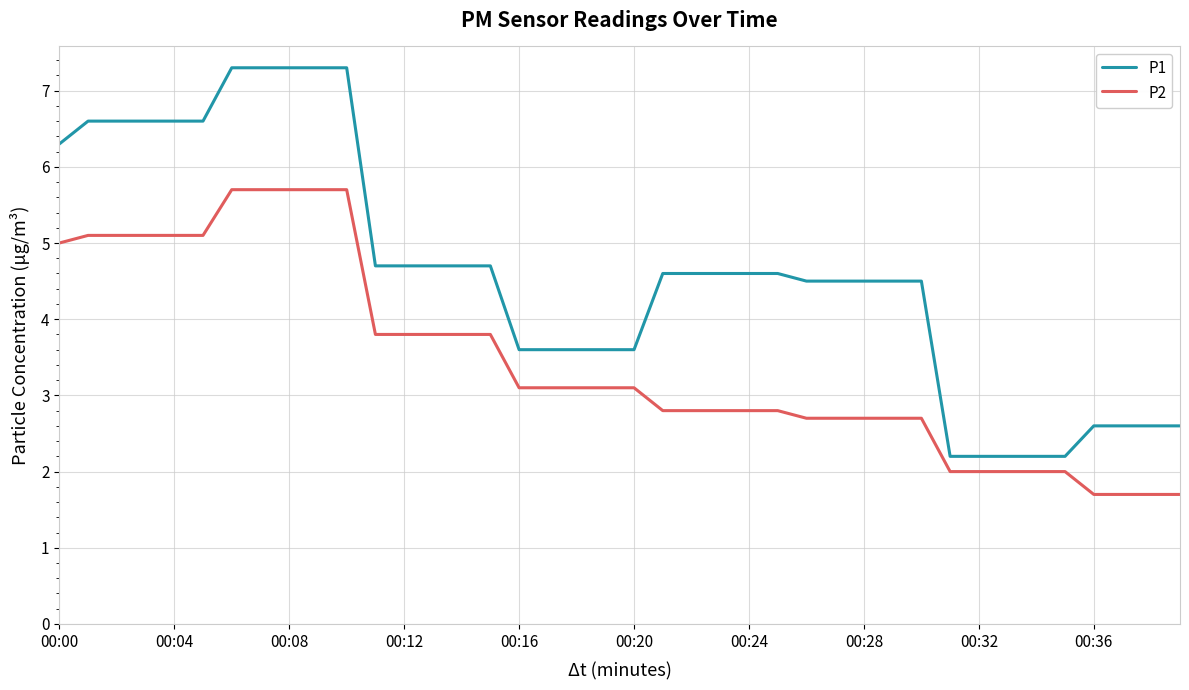

What is the difference between the maximum and minimum values in the P1 series?

5.1